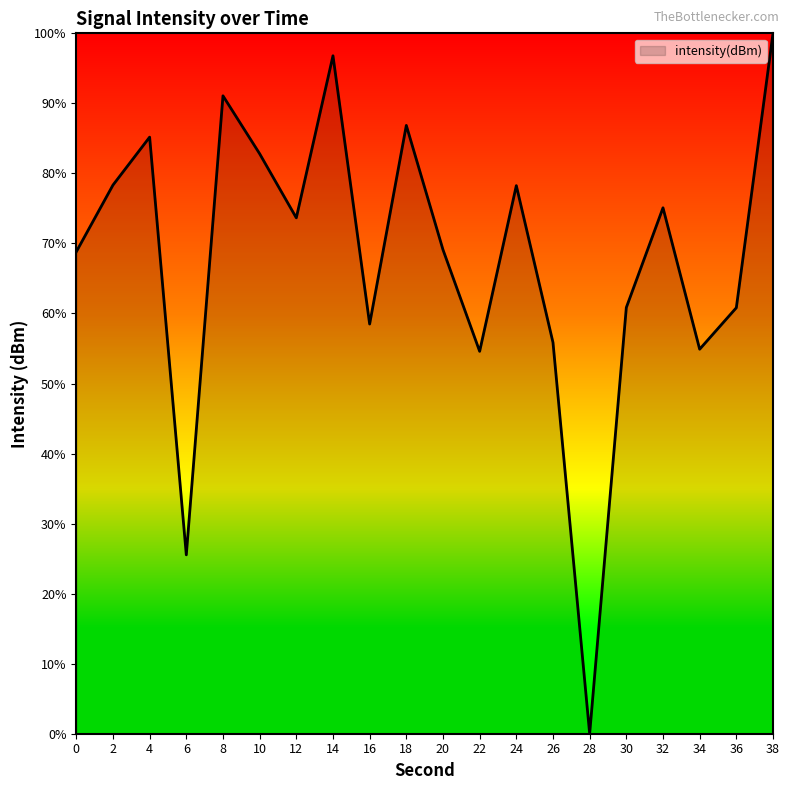

What is the ratio of the value at 14 to the value at 2?

1.2